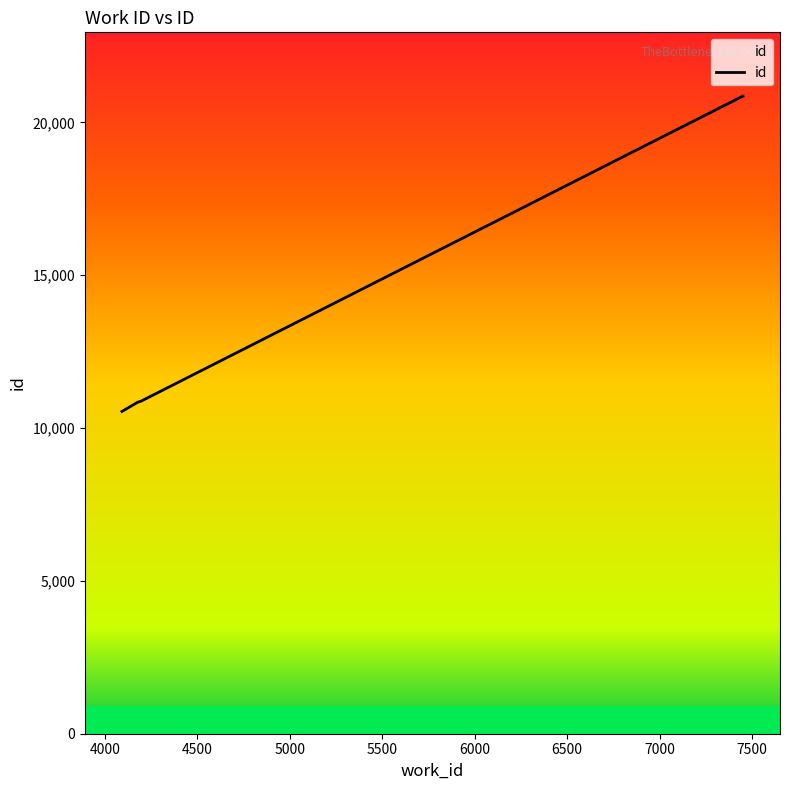

What is the minimum value shown in the chart?

10542